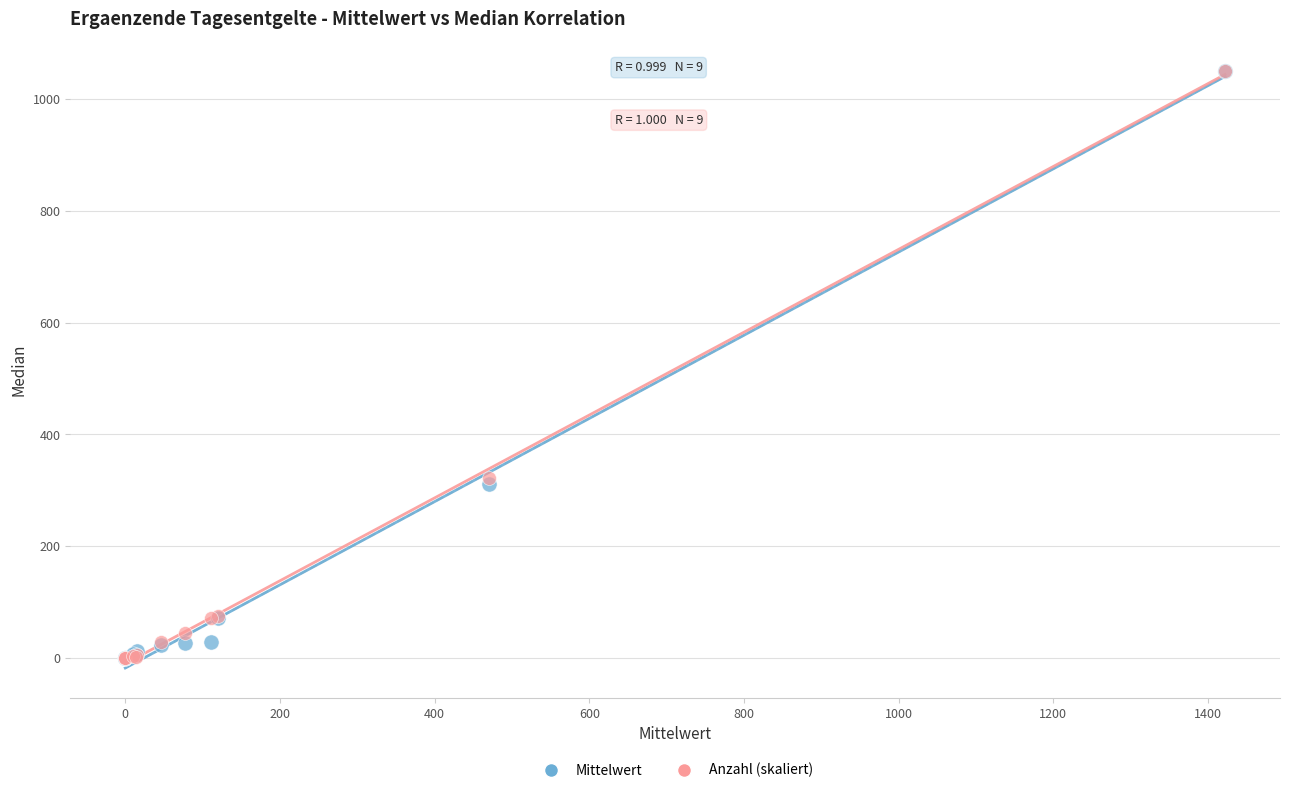

What are all the series names shown in the legend?

Mittelwert, Anzahl (skaliert)